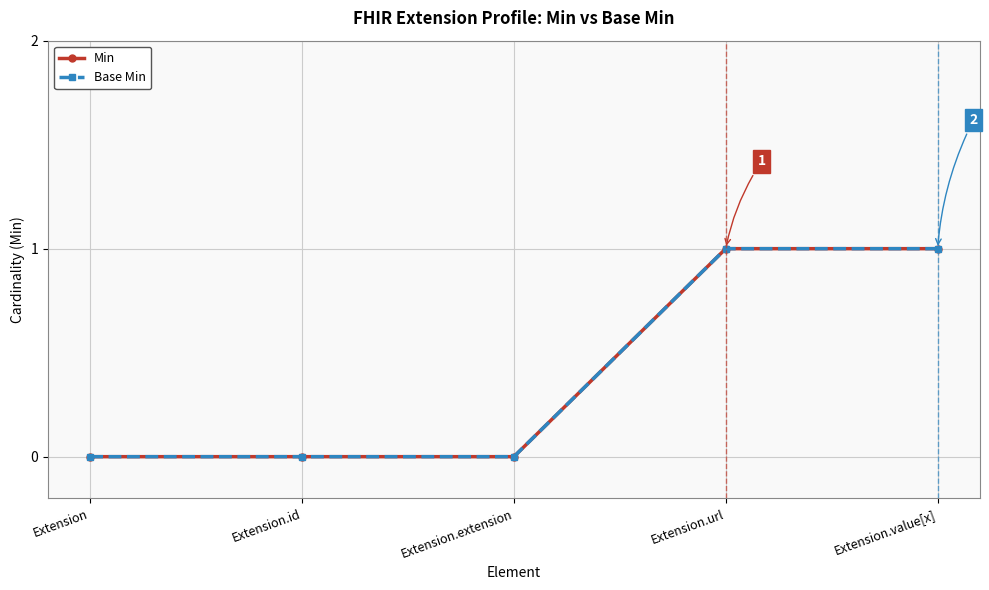

How many categories are shown in the chart?

5